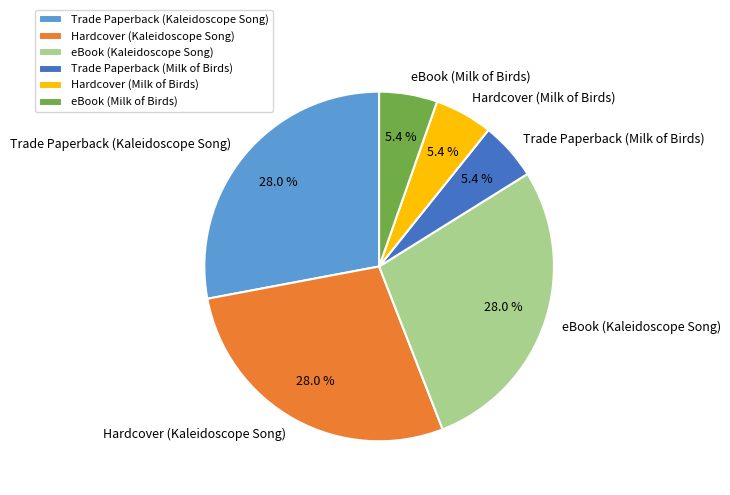

Combined, do eBook (Milk of Birds) and Trade Paperback (Kaleidoscope Song) account for over 50%?

No